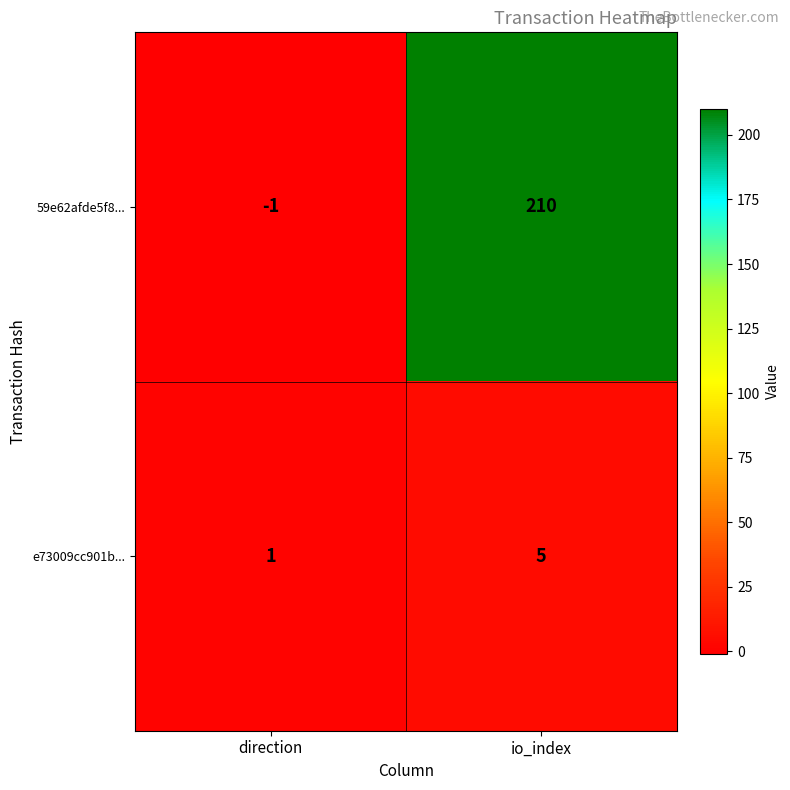

Reading left to right, transcribe all the data shown in this chart.

59e62afde5f8...: direction=-1	io_index=210
e73009cc901b...: direction=1	io_index=5